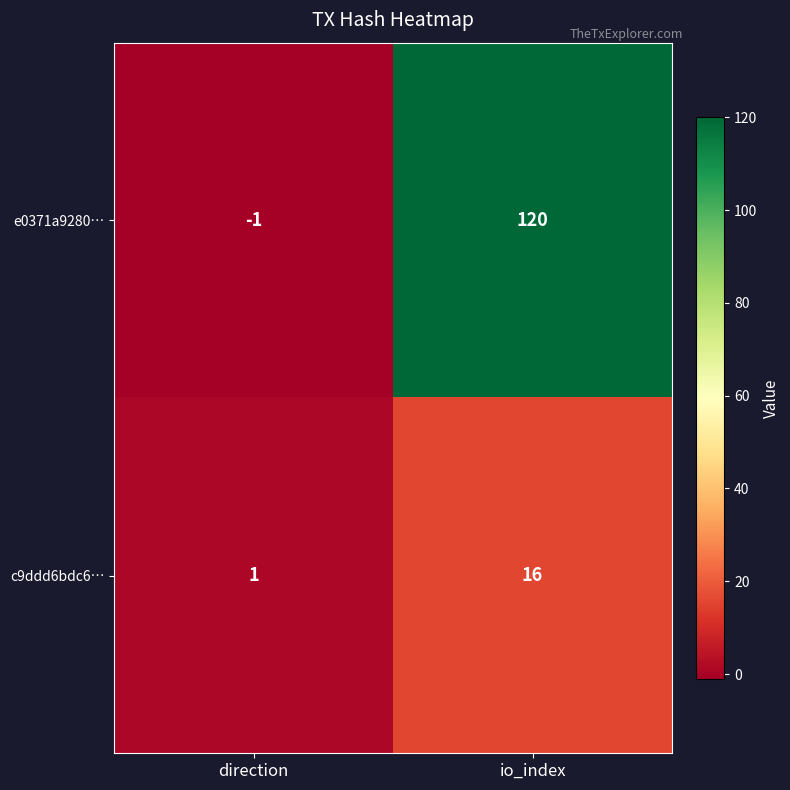

List the series in order of their peak value, highest first.

e0371a9280…, c9ddd6bdc6…